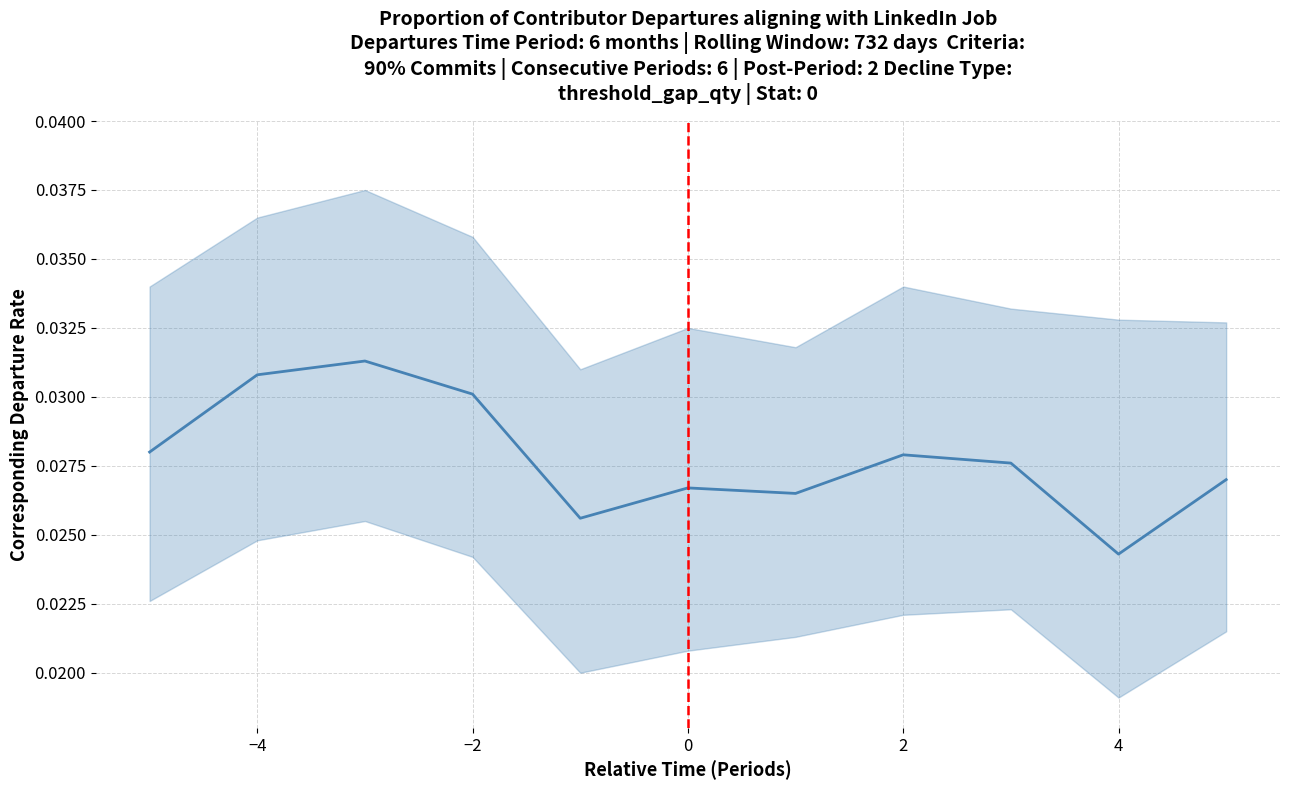

How many lines are shown in the chart?

1